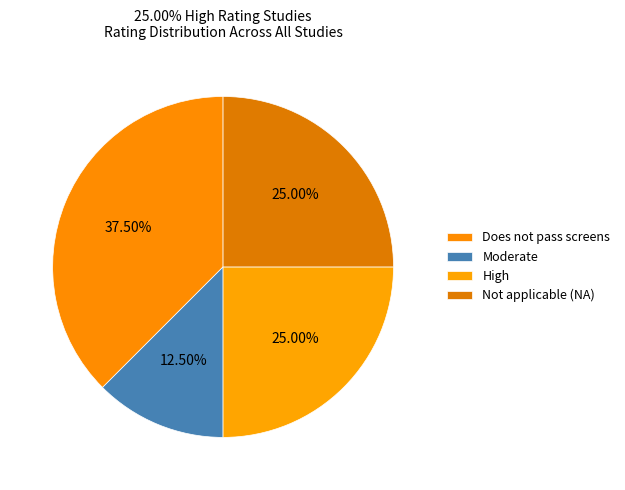

How many segments does this pie chart have?

4